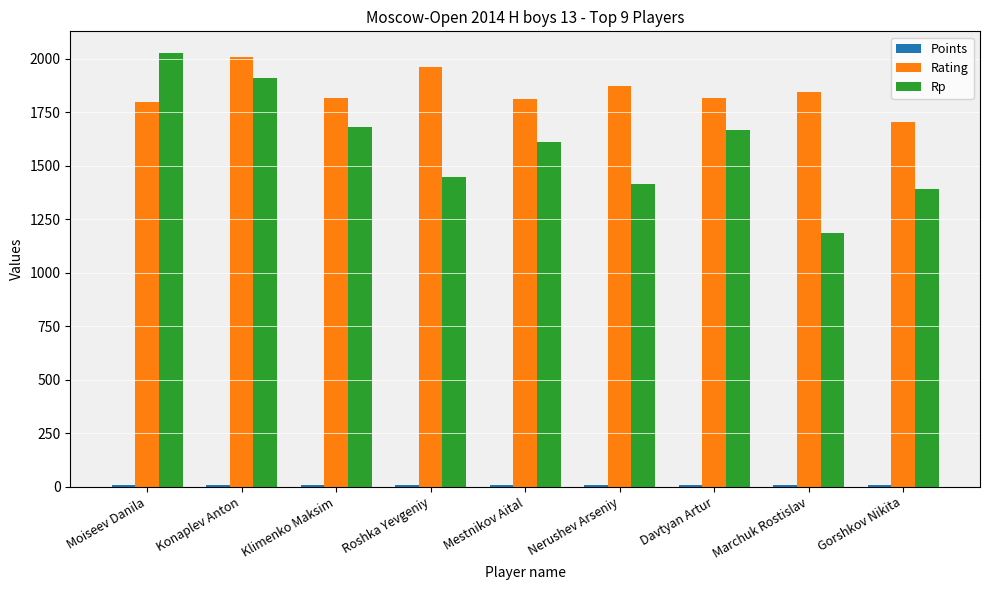

How many bars are there in each group?

3